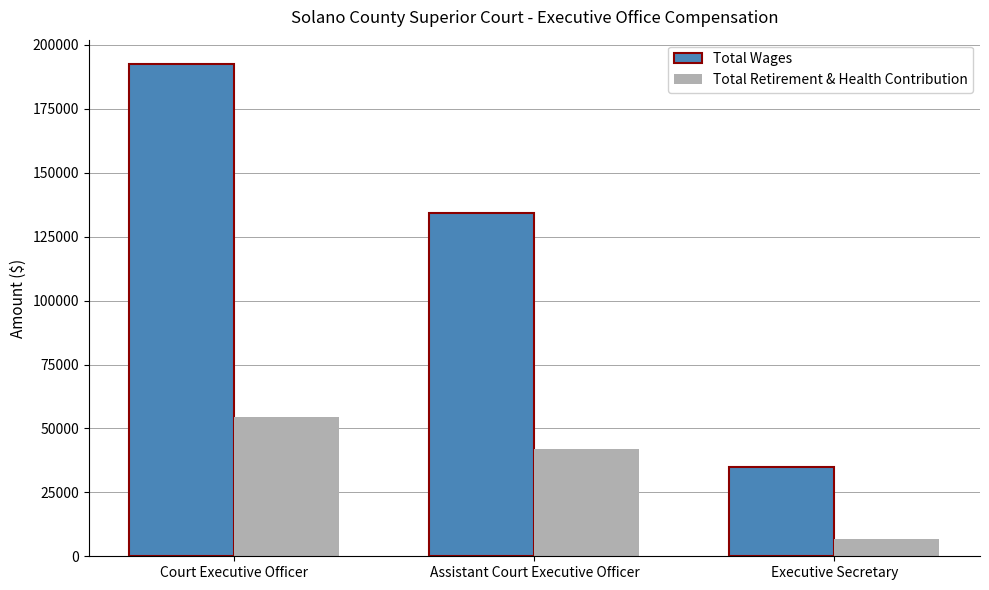

Rank the series by their average value, from lowest to highest.

Total Retirement & Health Contribution, Total Wages